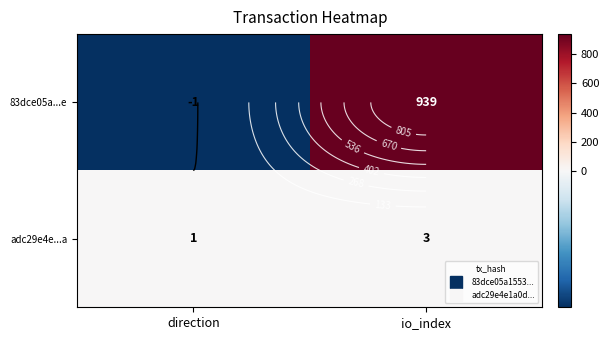

What is the minimum value for adc29e4e...a?

1